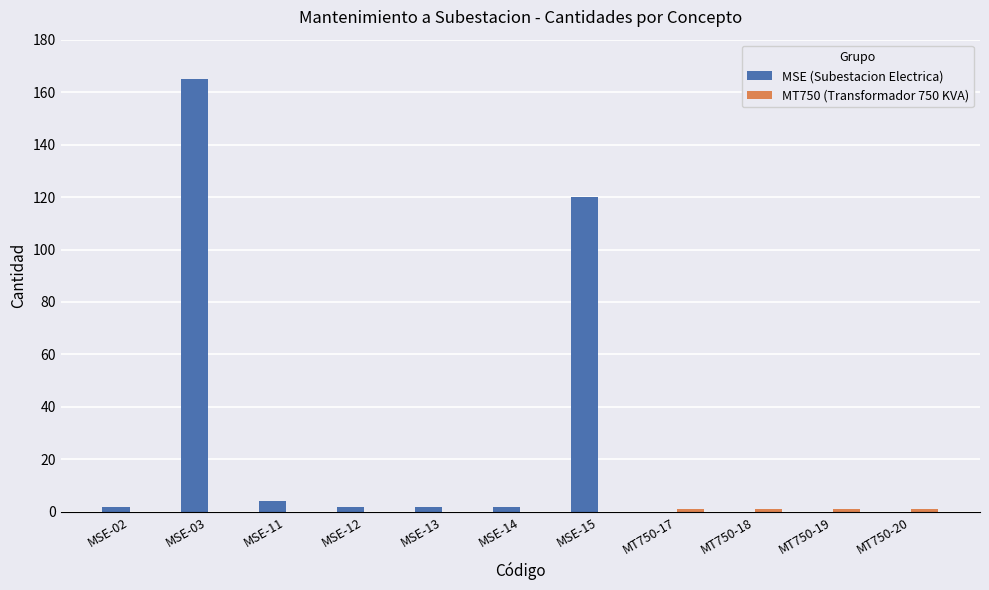

Where is MSE (Subestacion Electrica) nearest to the value 82?

MSE-15